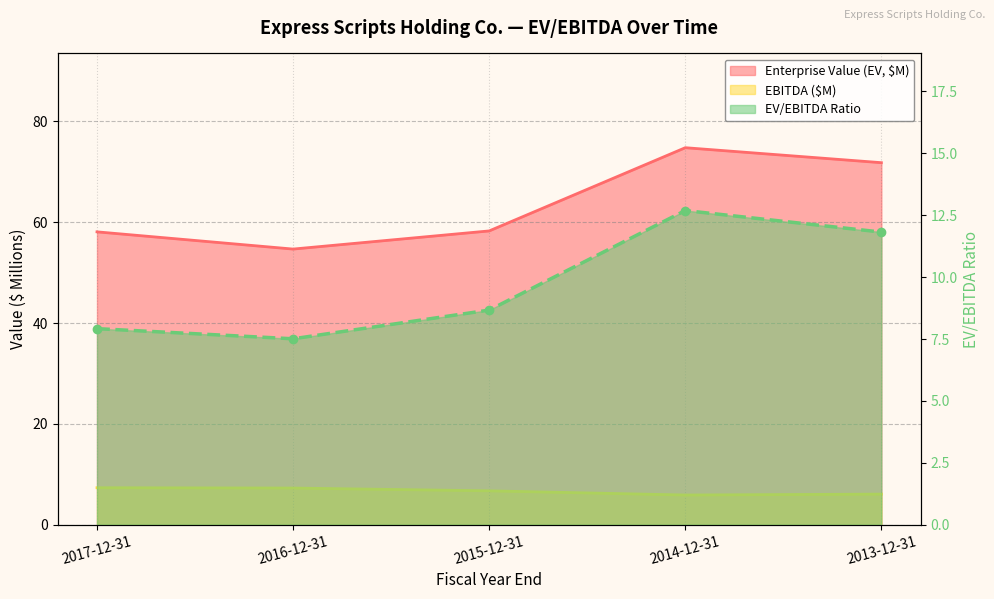

Which series has the widest spread of values?

Enterprise Value (EV)